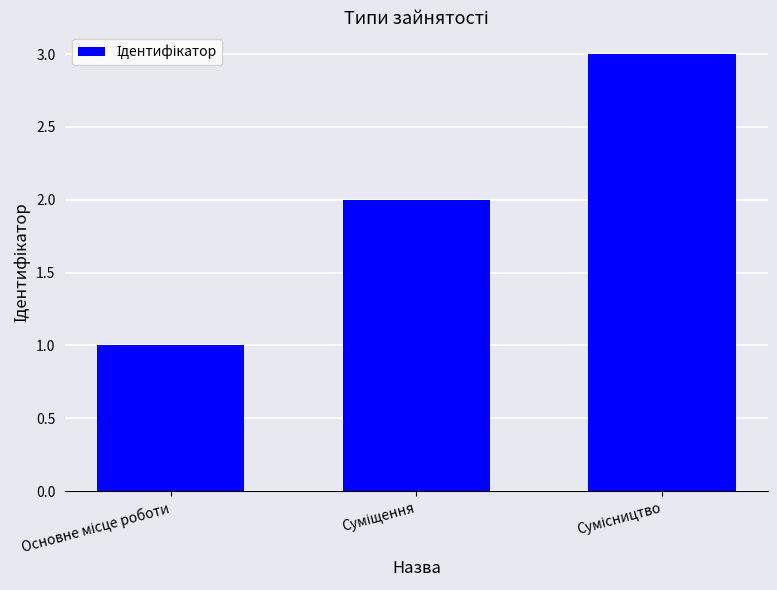

What is the sum of all values?

6